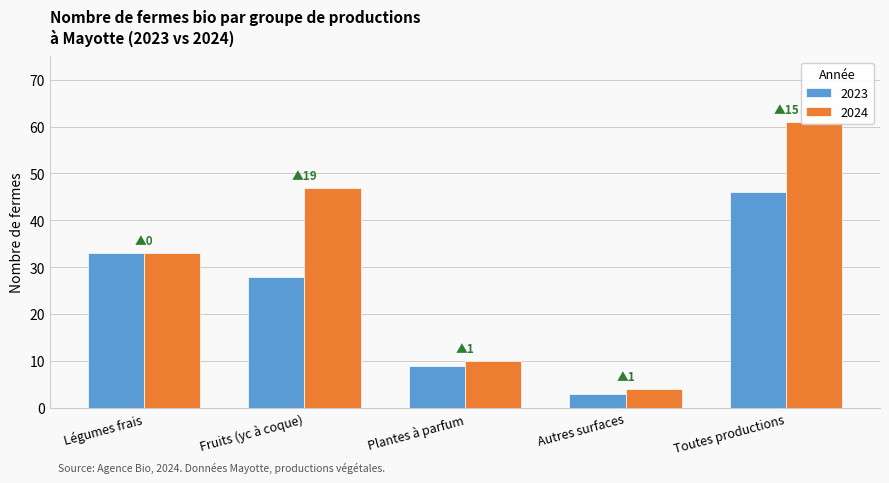

How many data points in Nombre de fermes are less than 33?

2